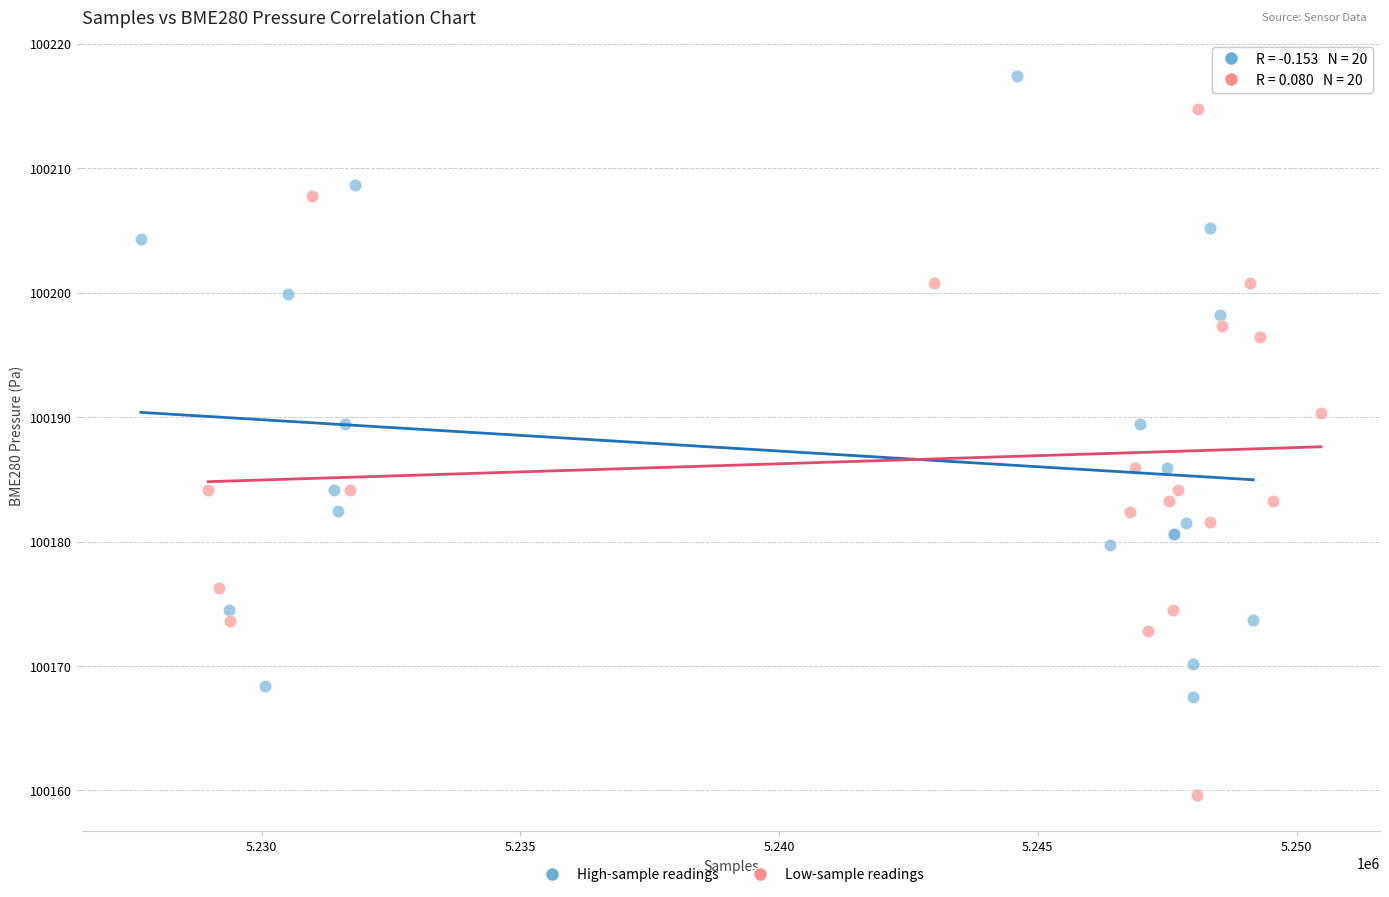

Which series contains the highest Y value?

High-sample readings